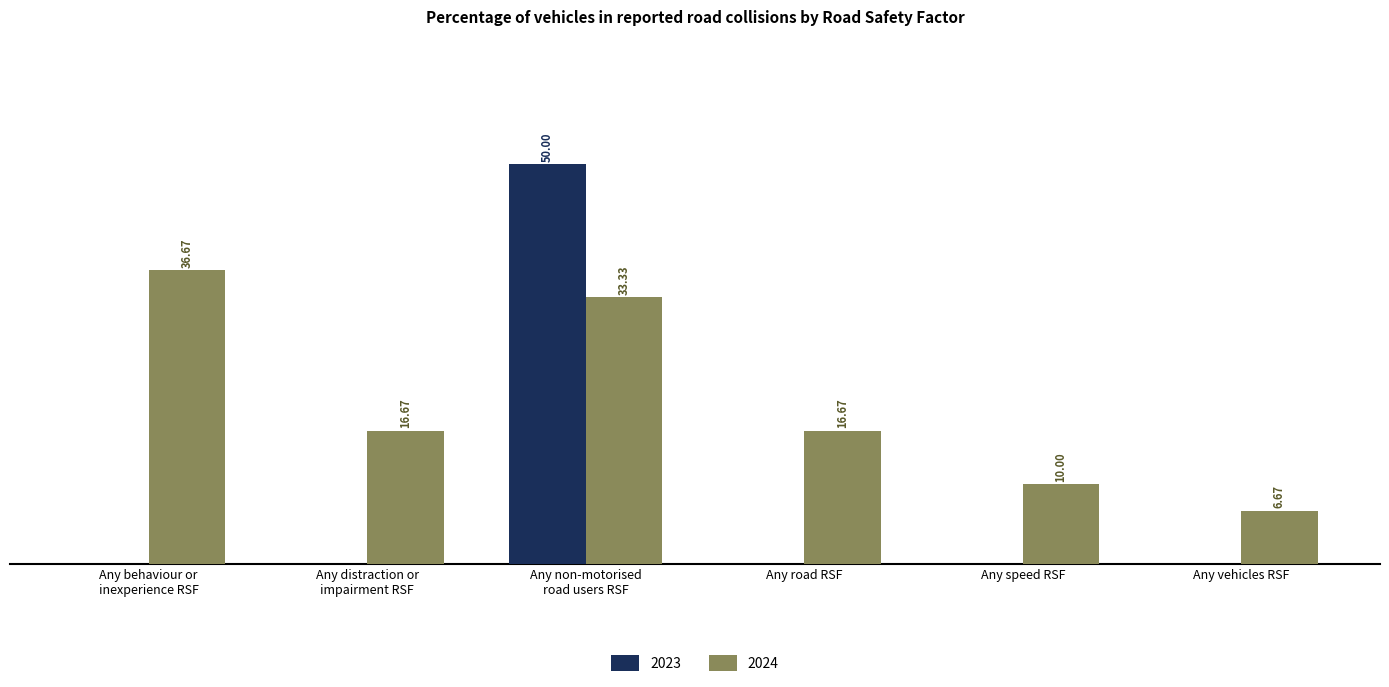

Is the value of 2023 at Any vehicles RSF greater than the value of 2024 at Any vehicles RSF?

No